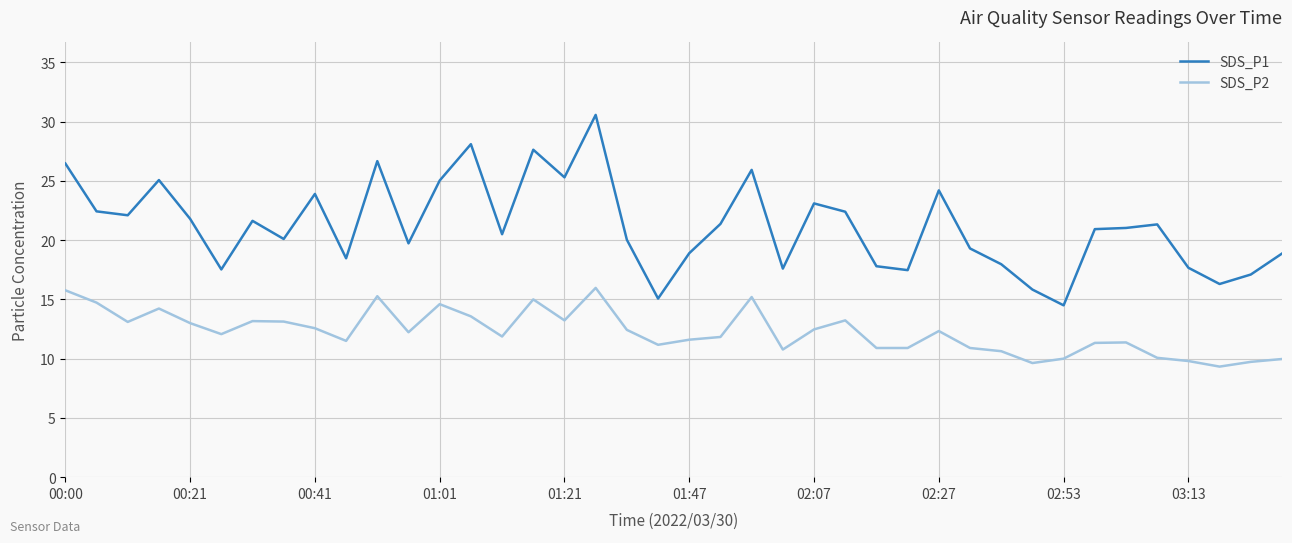

True or false: SDS_P2 and SDS_P1 intersect in this chart.

False